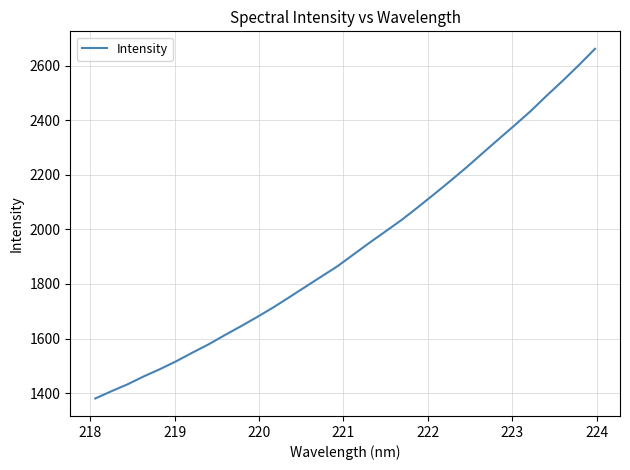

True or false: the data has more than 2 interior local peaks.

False